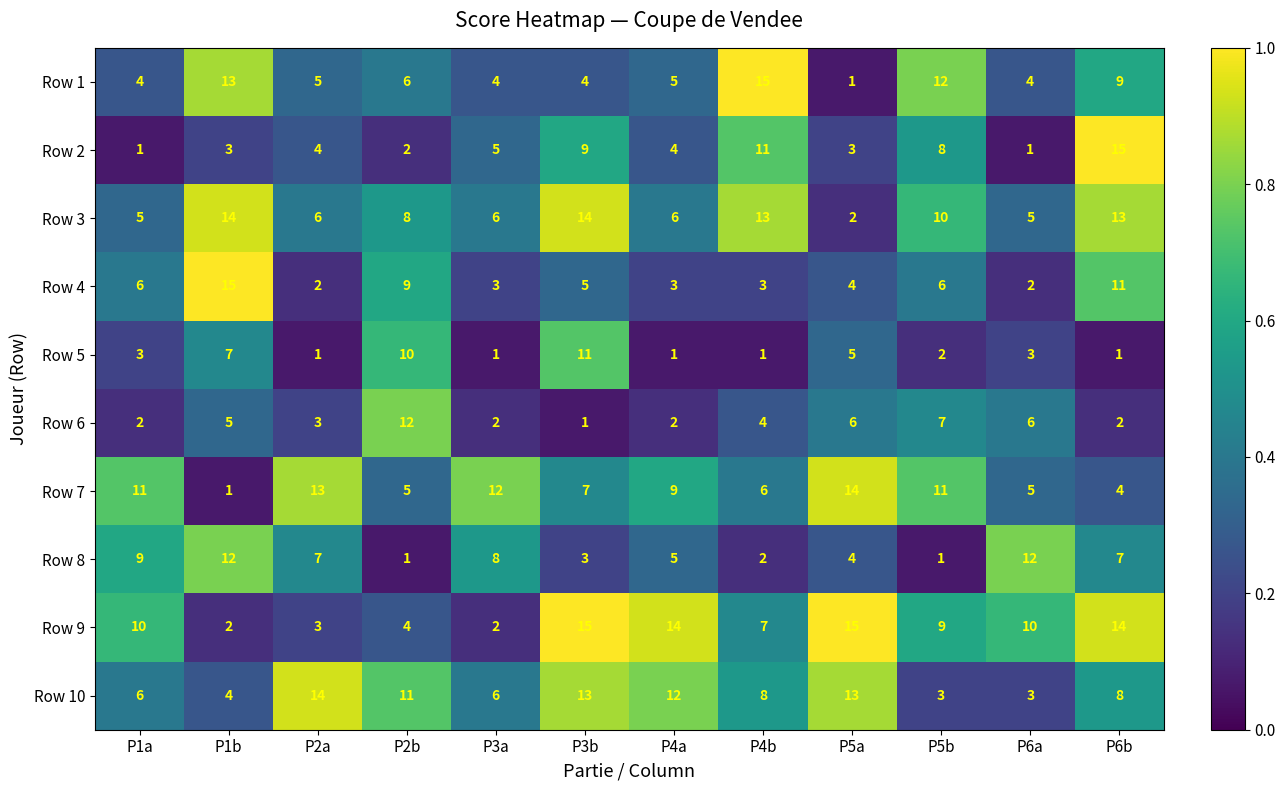

What is the difference between the Row 10 values at P6b and P1b?

4